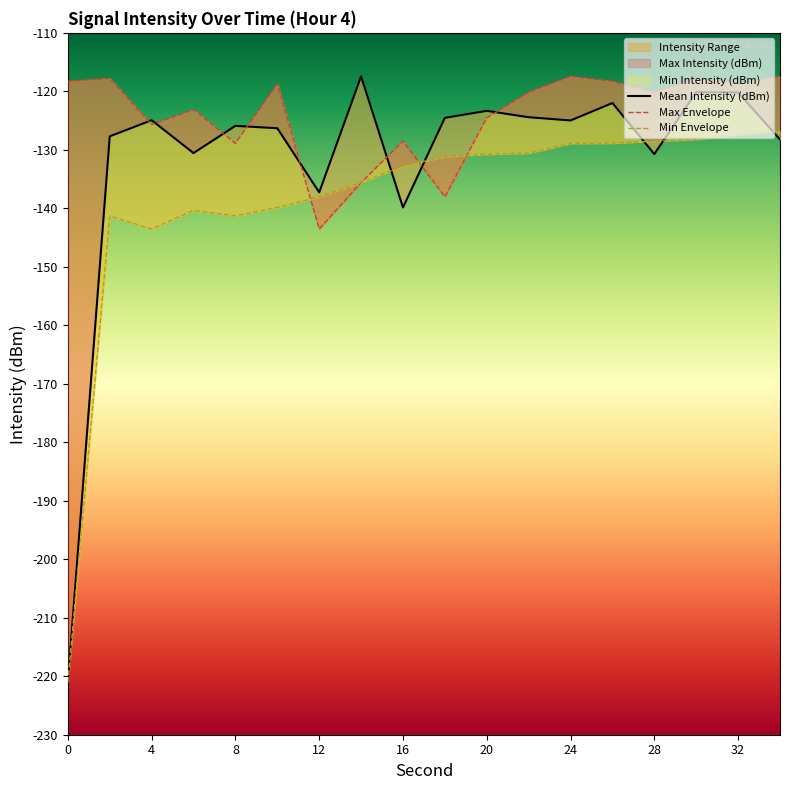

What is the average value of the Mean Intensity (dBm) series?

-131.6